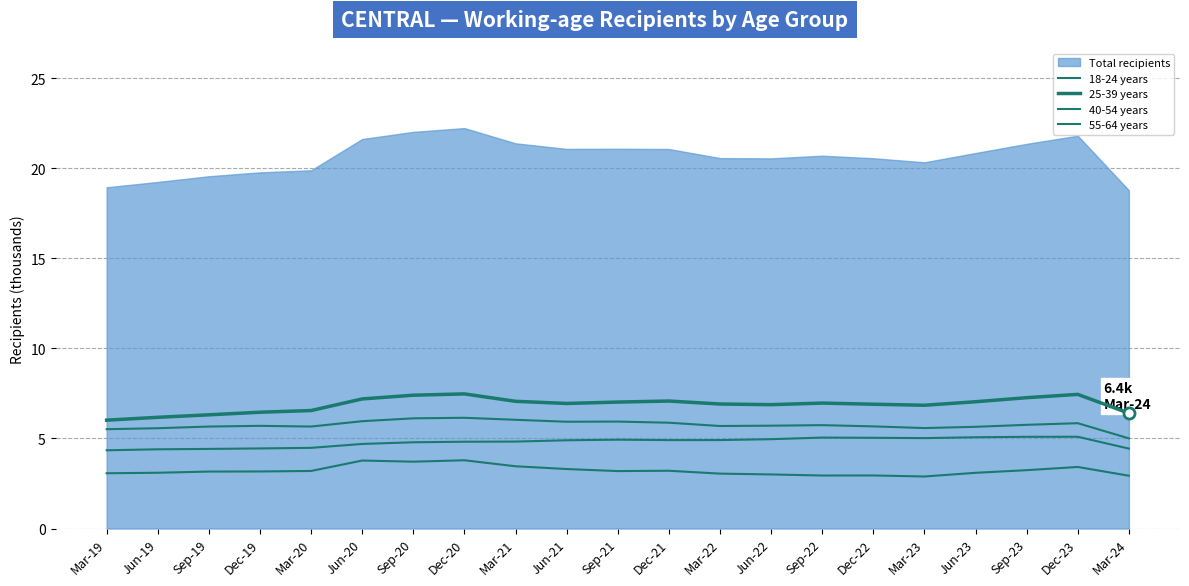

Between Dec-22 and Jun-19, which is larger?

Jun-19